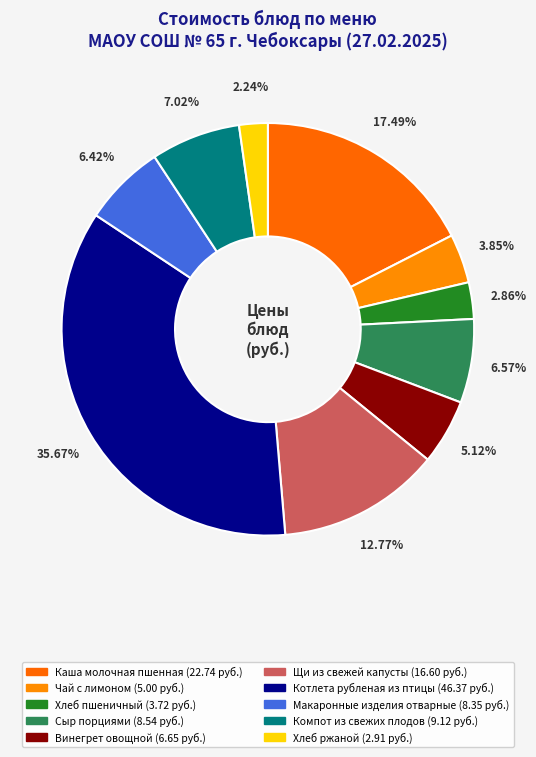

Is it true that Каша молочная пшенная is 17% of the pie?

True